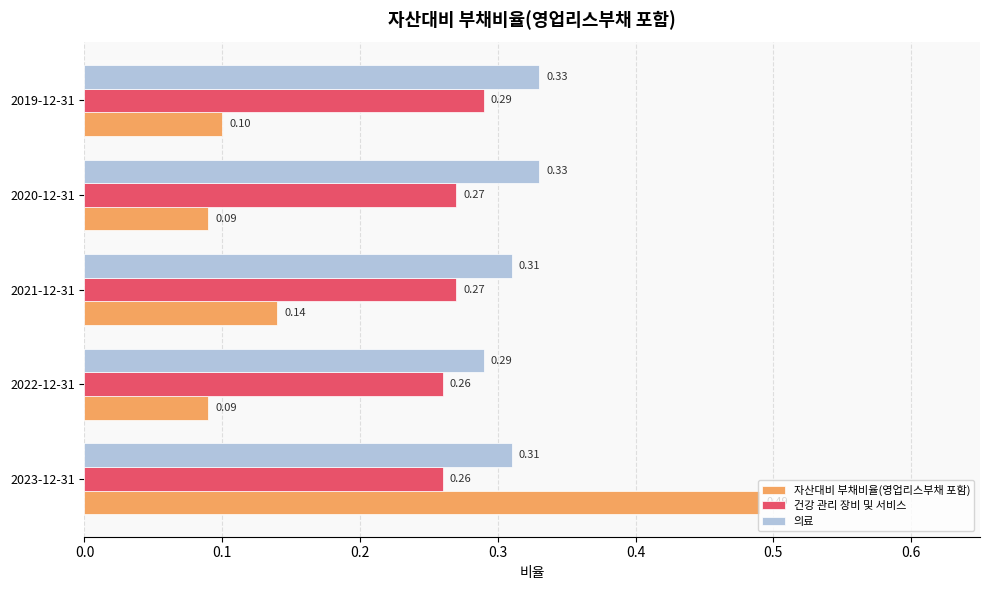

Which series has the largest total across all categories?

의료